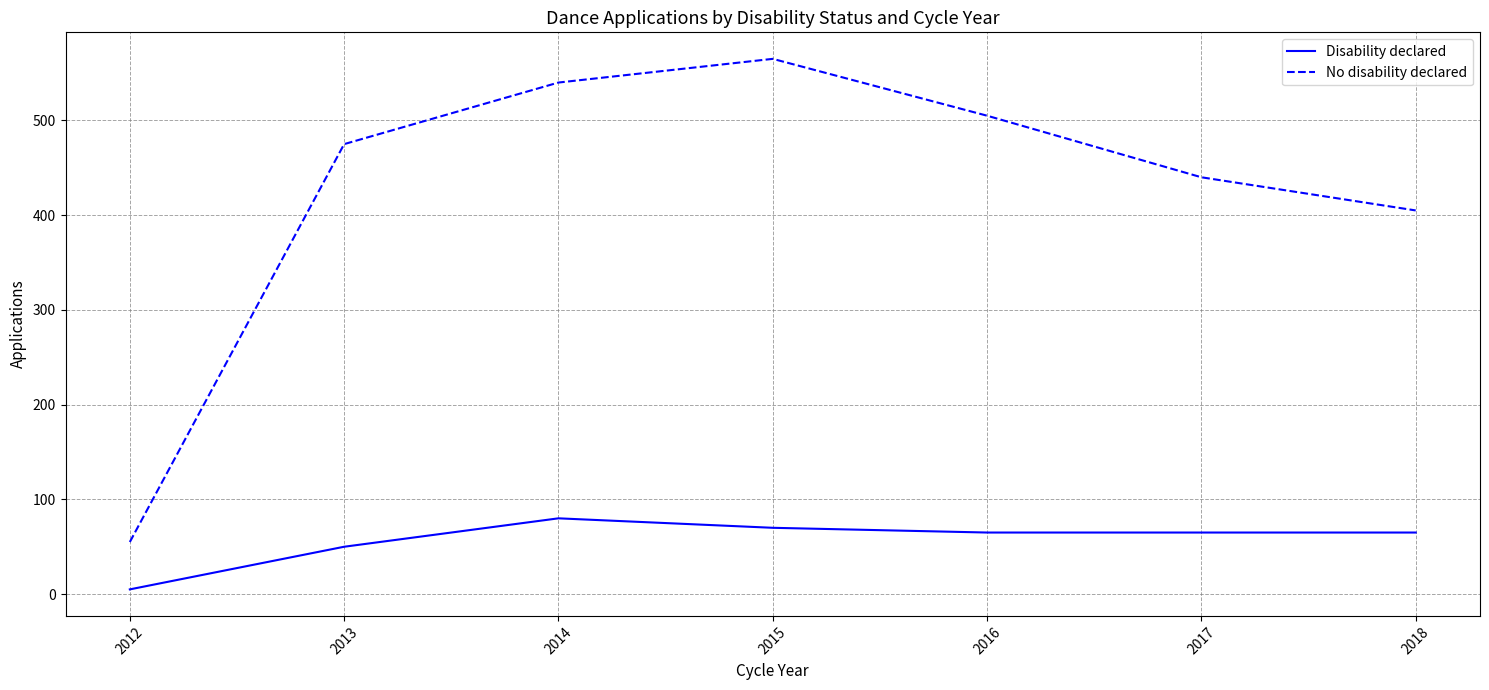

True or false: No disability declared has more than 0 interior local peaks.

True